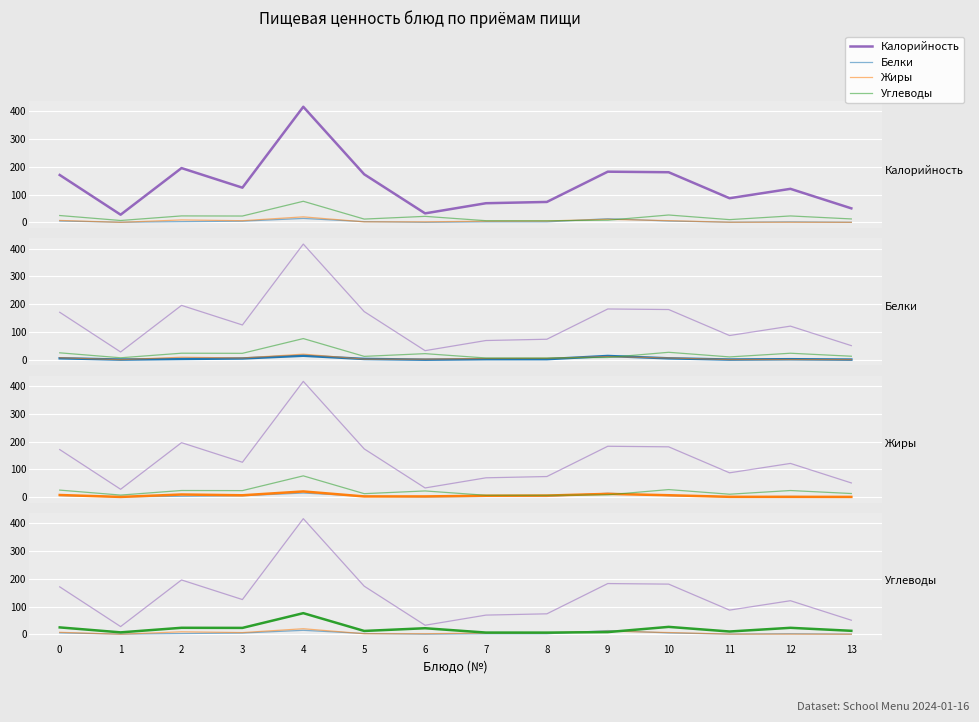

How many intersections are there between Жиры and Углеводы?

2